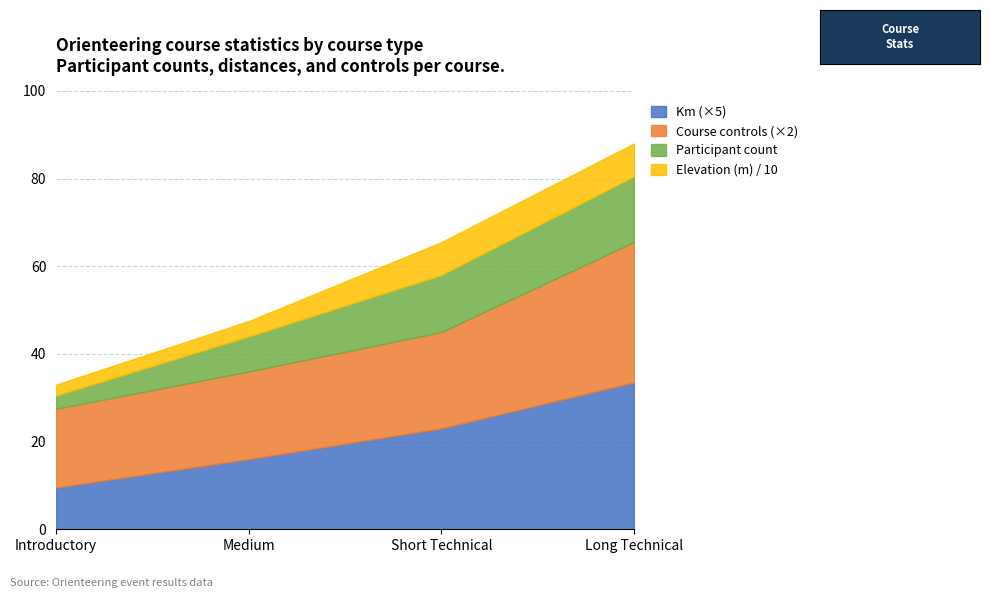

What is the label of the 4th point from the right?

Introductory